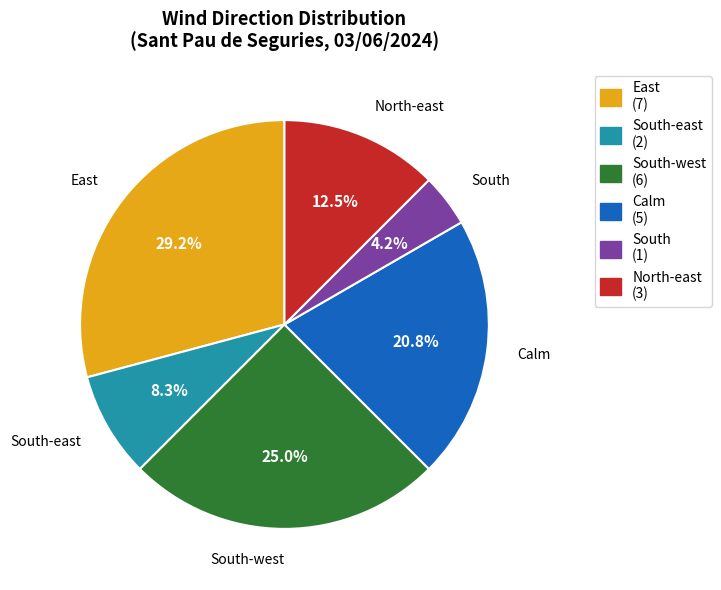

Which has a higher value, East or North-east?

East